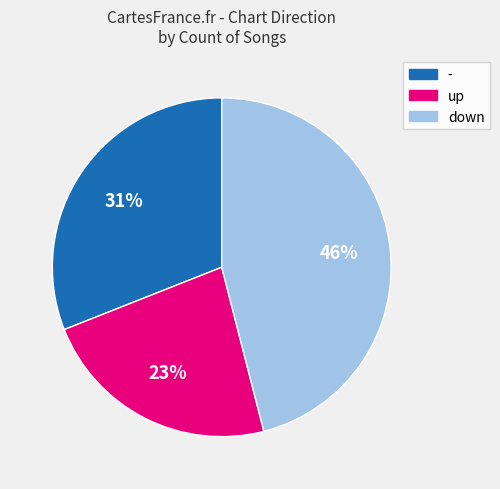

Is the sum of down and up greater than half?

Yes